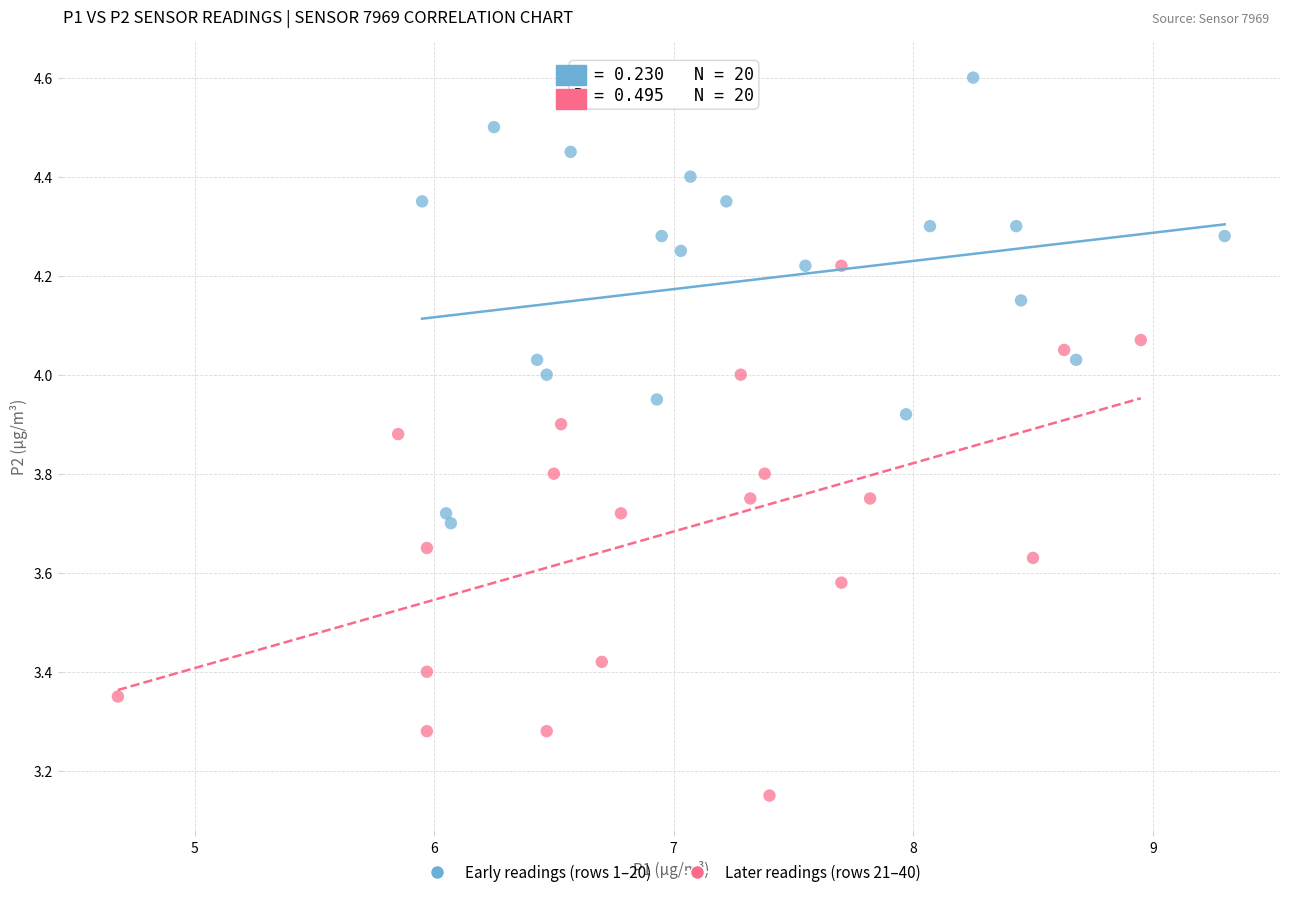

Which series has the largest Y range (max minus min)?

Later readings (rows 21–40)